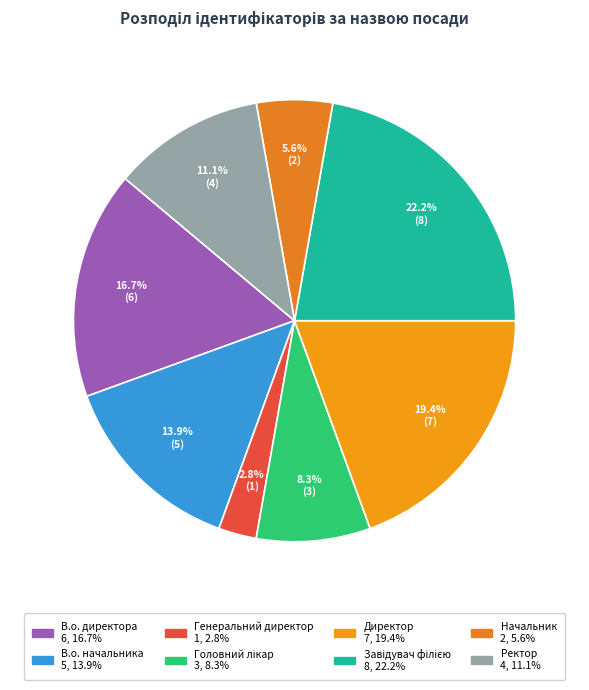

How much of the chart is everything except Генеральний директор?

97.2%